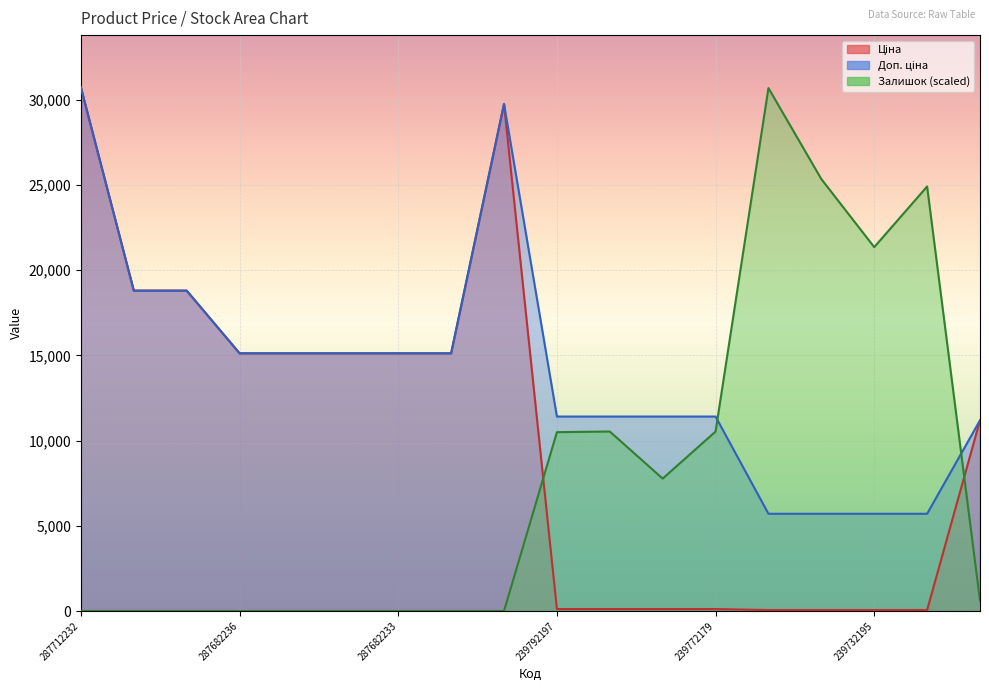

Where is the first local maximum for Залишок?

239792196